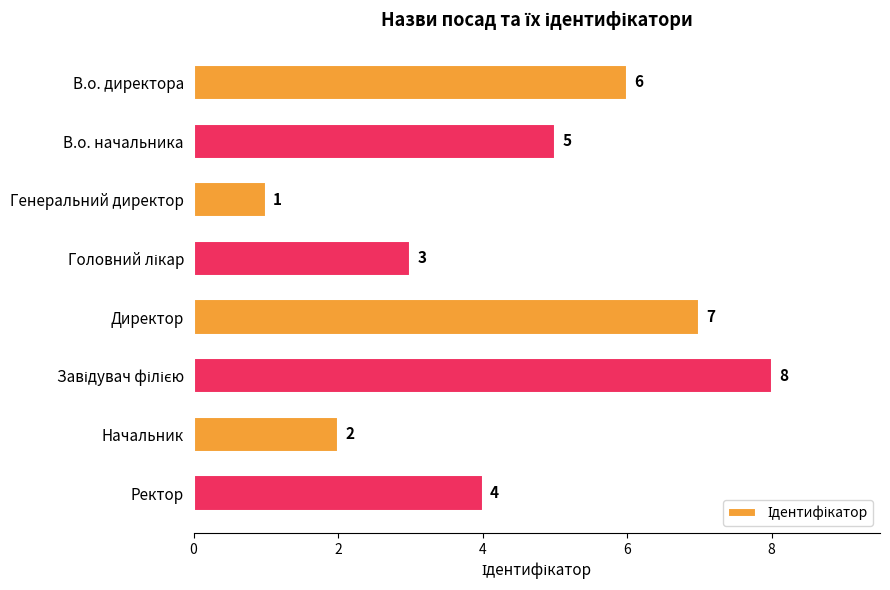

The chart shows a value of 7 at Директор. True or false?

True